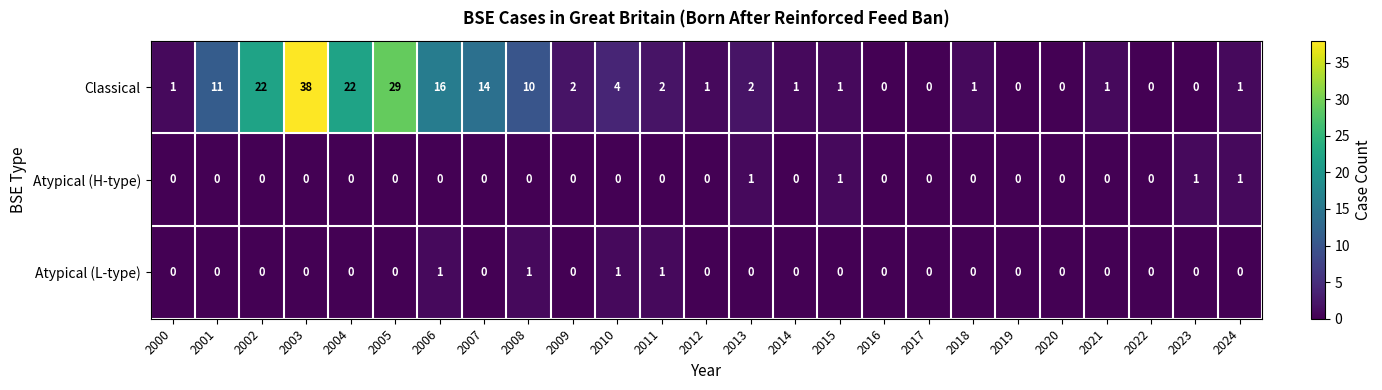

What is the difference between the second highest and second lowest values in the Classical series?

29